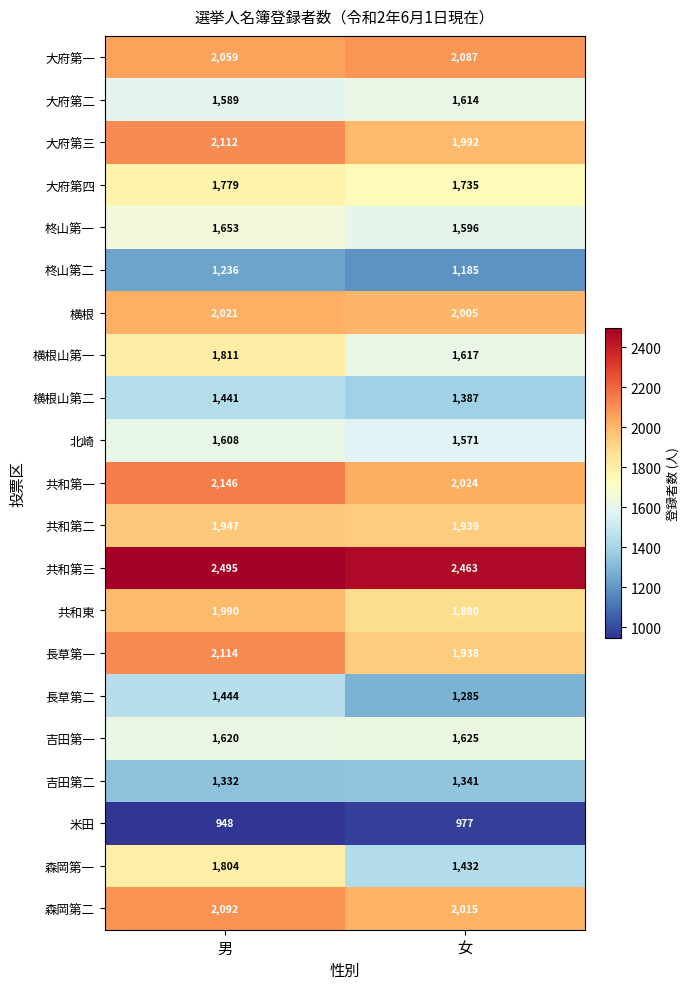

How many values in the 森岡第一 series are below 1804?

1